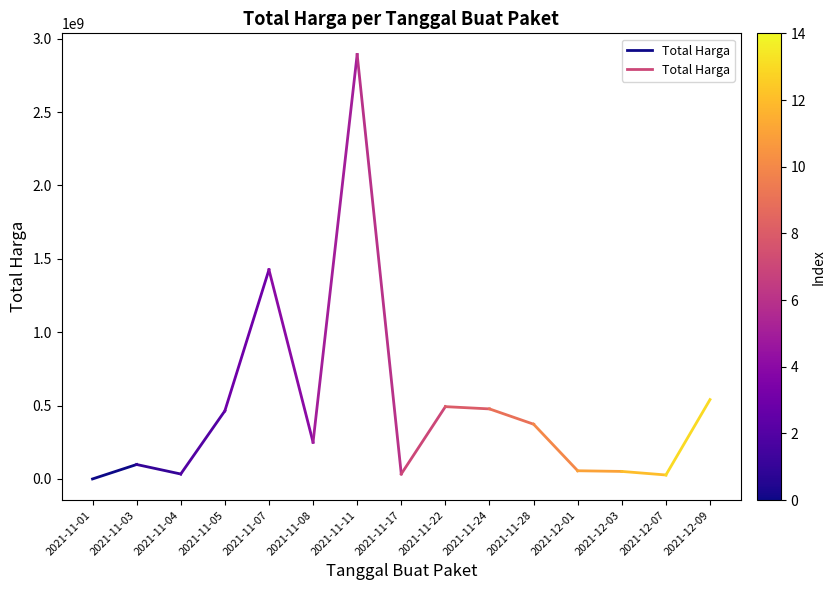

Which label corresponds to the largest value in the chart?

2021-11-03